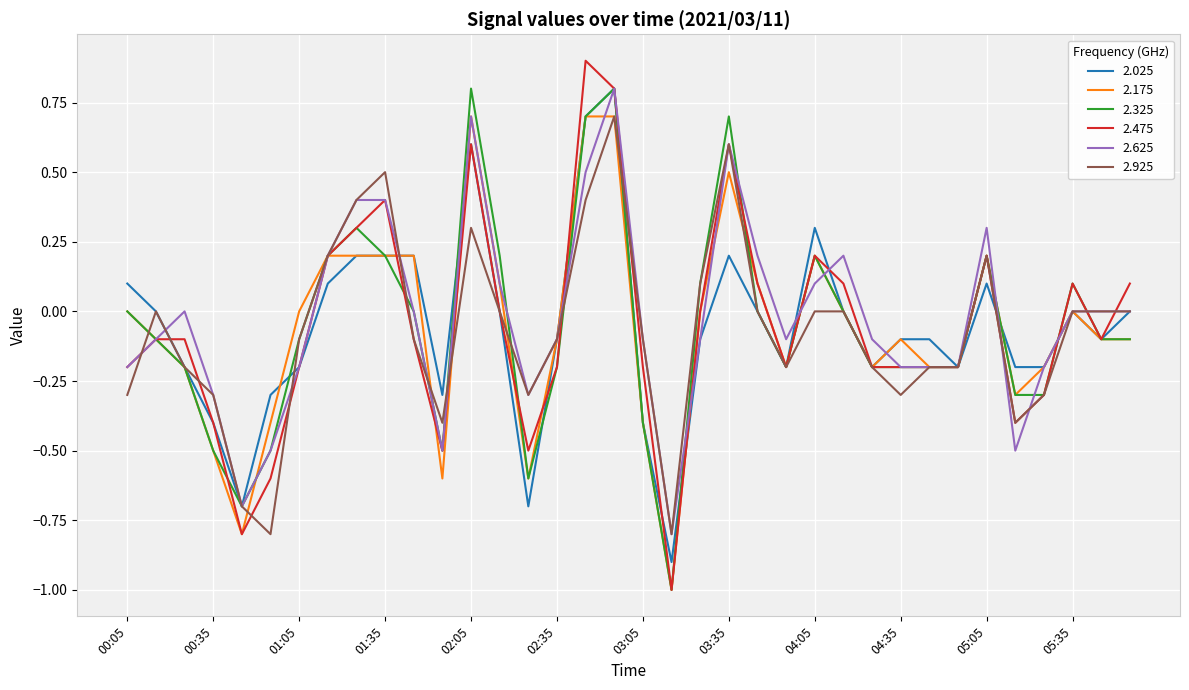

Which series has the widest spread of values?

2.475